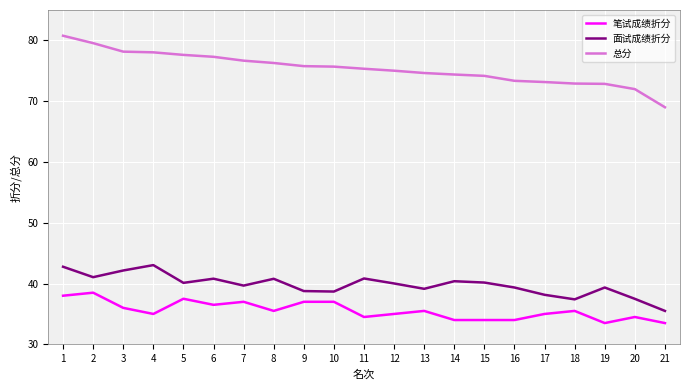

At 7, list the series in order from smallest to largest.

笔试成绩折分, 面试成绩折分, 总分